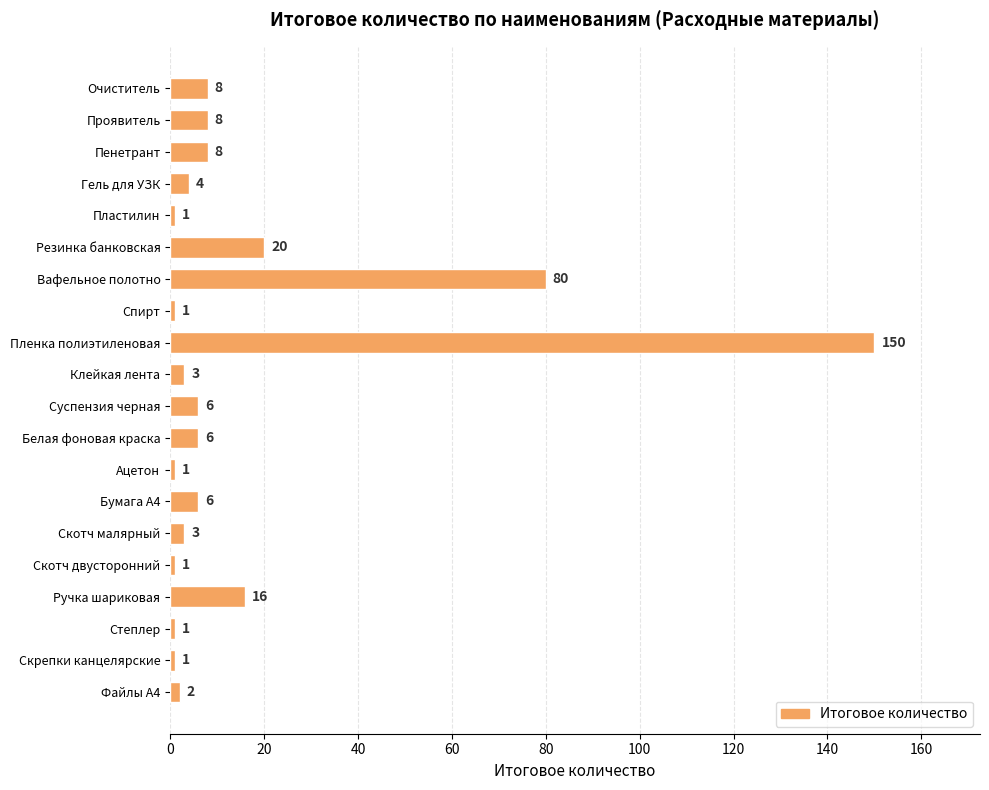

Is it true that the value at Гель для УЗК is 4?

True